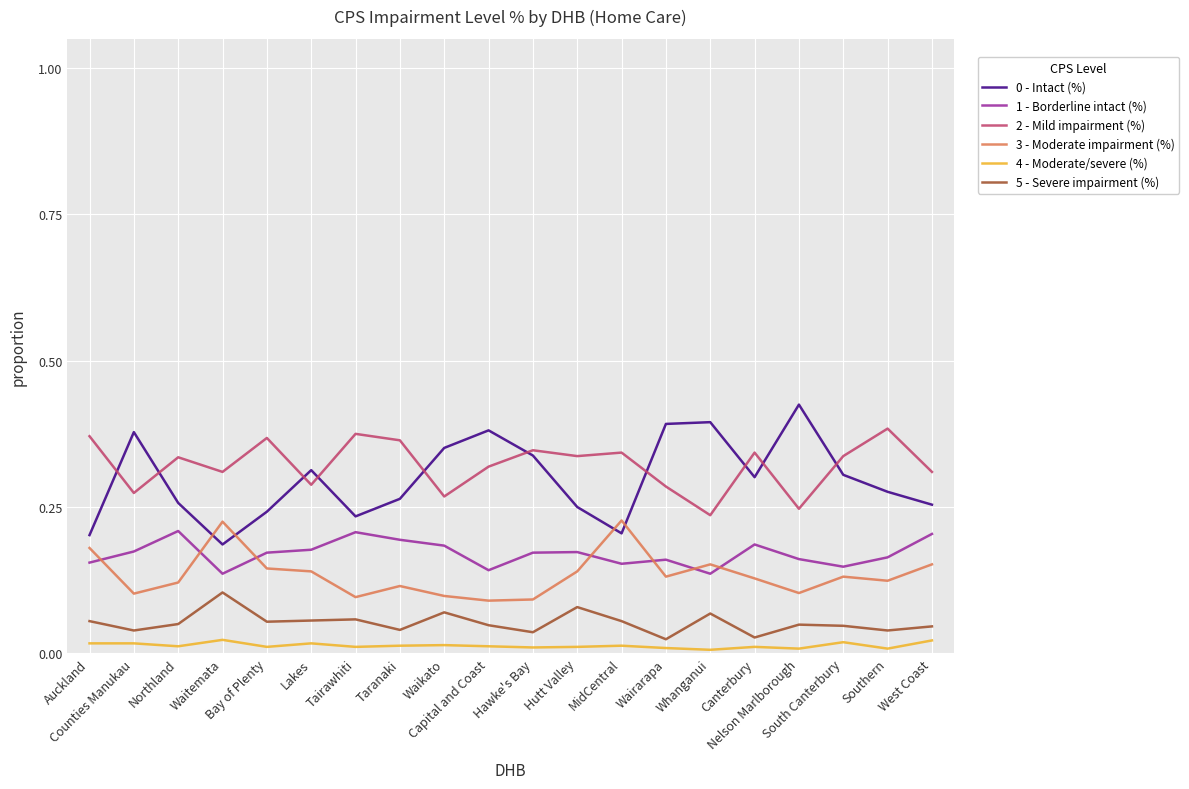

How many lines are shown in the chart?

6